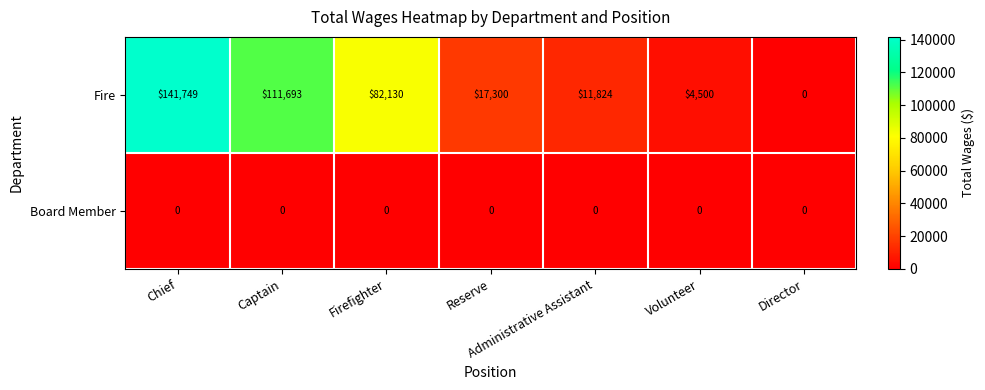

At which label does Fire first exceed 17300?

Chief